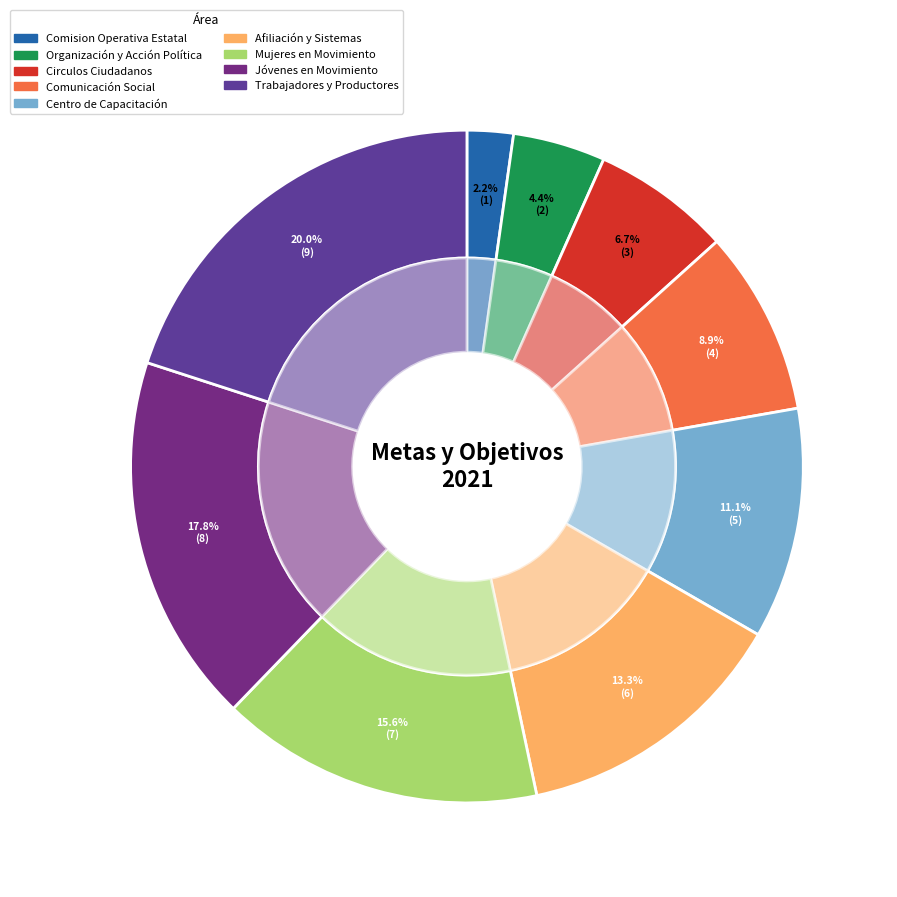

Approximately how many times larger is the value at Mujeres en Movimiento compared to Afiliación y Sistemas?

1.2